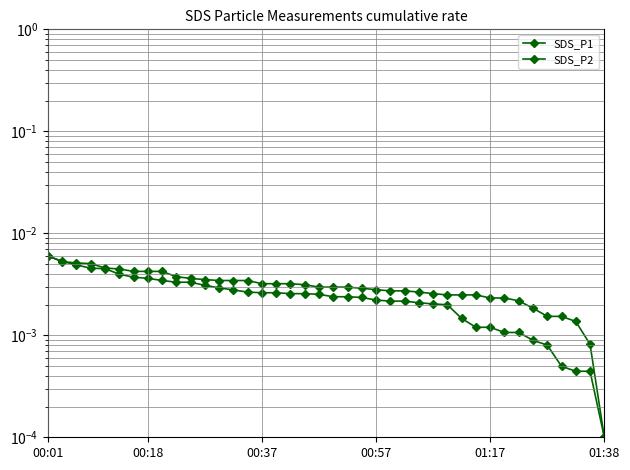

How many series are shown in this chart?

2